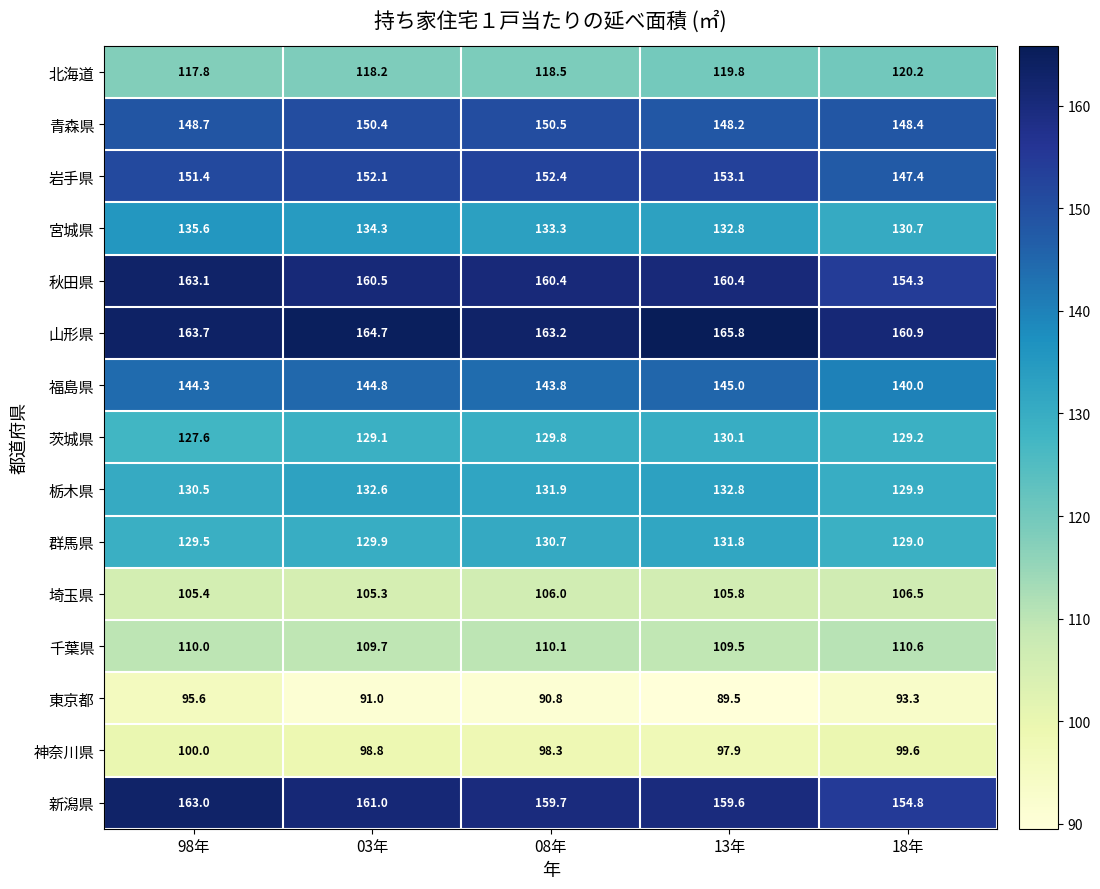

What is the difference between the 新潟県 values at 08年 and 18年?

4.9